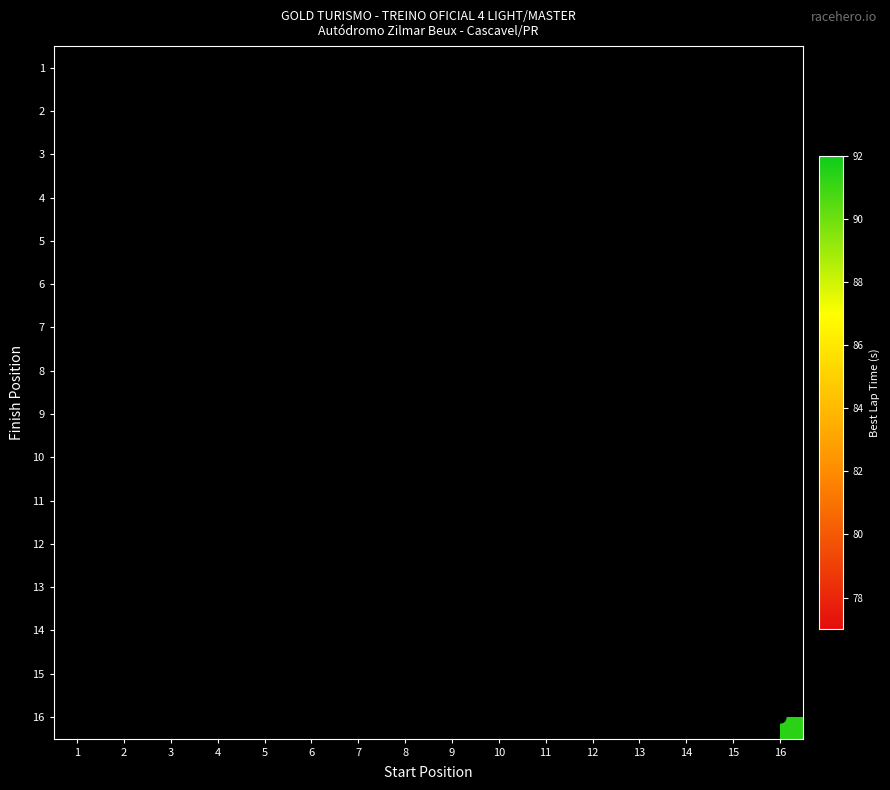

How many categories are shown in the chart?

16